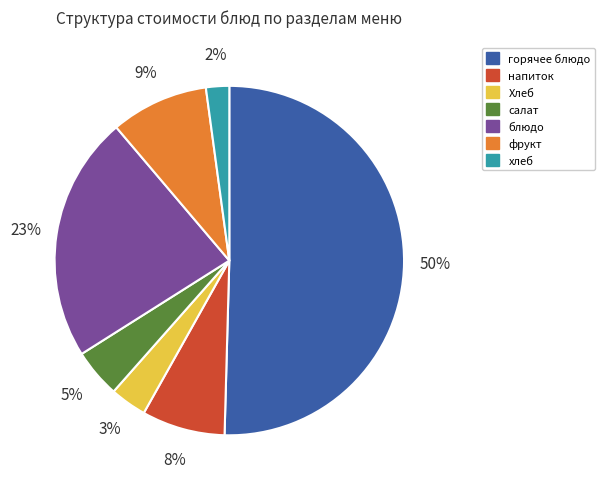

Which category has the biggest portion of the pie?

горячее блюдо